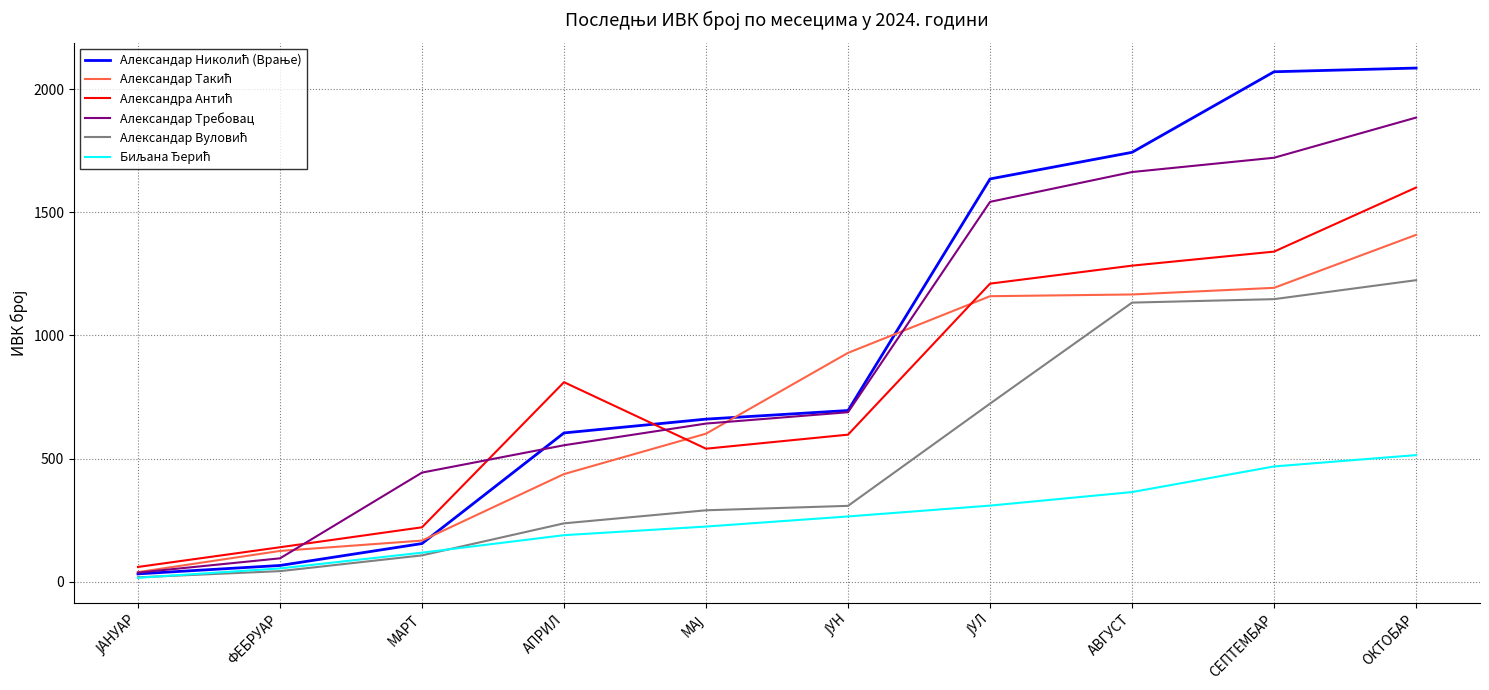

At which category is the sum across all series the highest?

ОКТОБАР